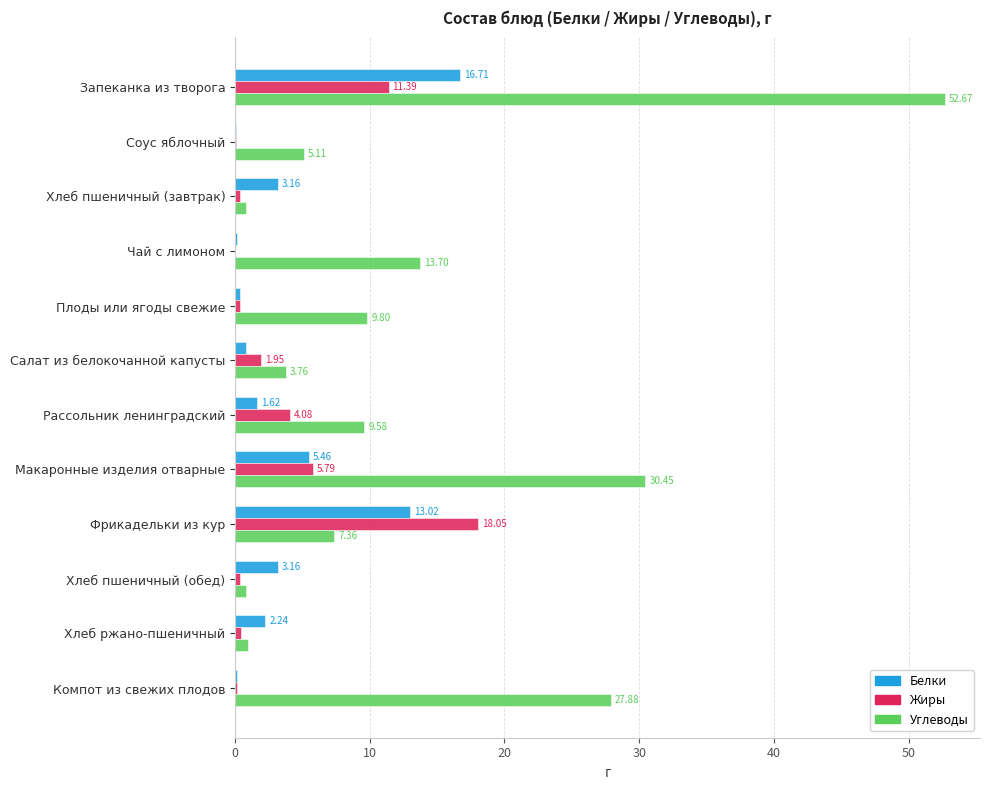

Which series changed the most between Хлеб пшеничный (завтрак) and Компот из свежих плодов?

Углеводы